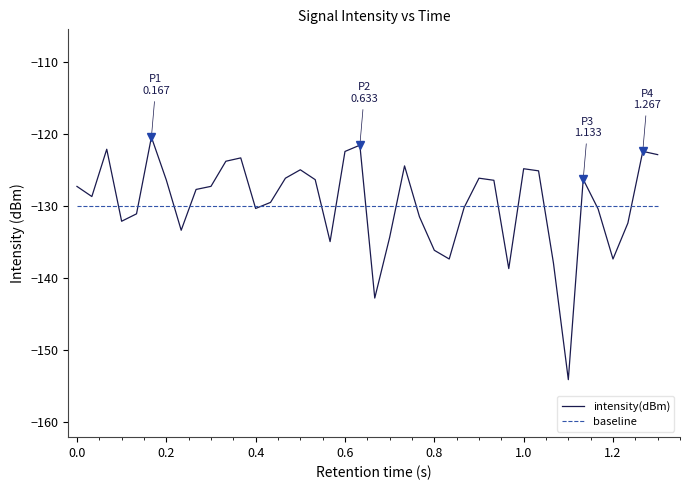

List the series in order of their peak value, lowest first.

baseline, intensity(dBm)